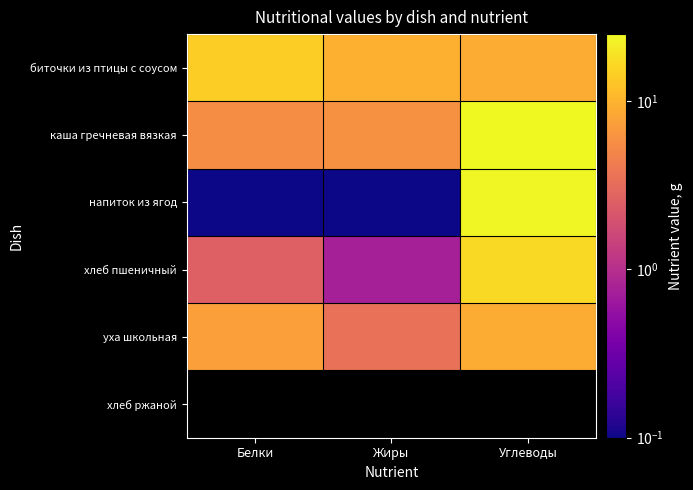

Rank the series at Углеводы from lowest to highest value.

хлеб ржаной, биточки из птицы с соусом, уха школьная, хлеб пшеничный, напиток из ягод, каша гречневая вязкая